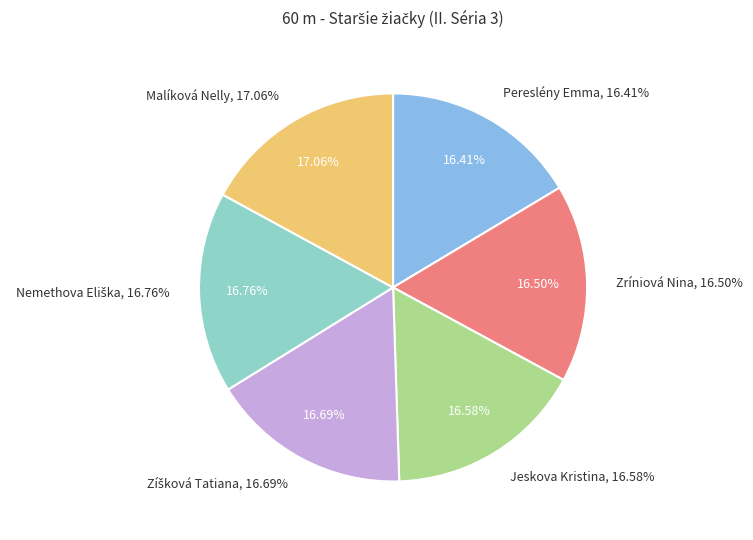

To the nearest percent, what is the difference between the largest and smallest slice percentages?

1%